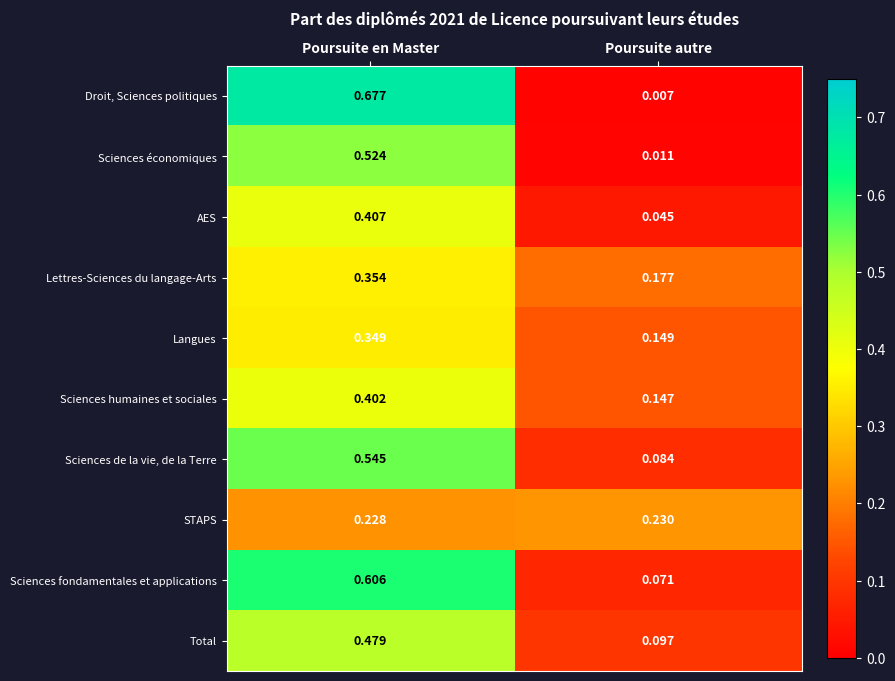

Rank the series at Poursuite en Master from highest to lowest value.

Droit, Sciences politiques, Sciences fondamentales et applications, Sciences de la vie, de la Terre, Sciences économiques, Total, AES, Sciences humaines et sociales, Lettres-Sciences du langage-Arts, Langues, STAPS